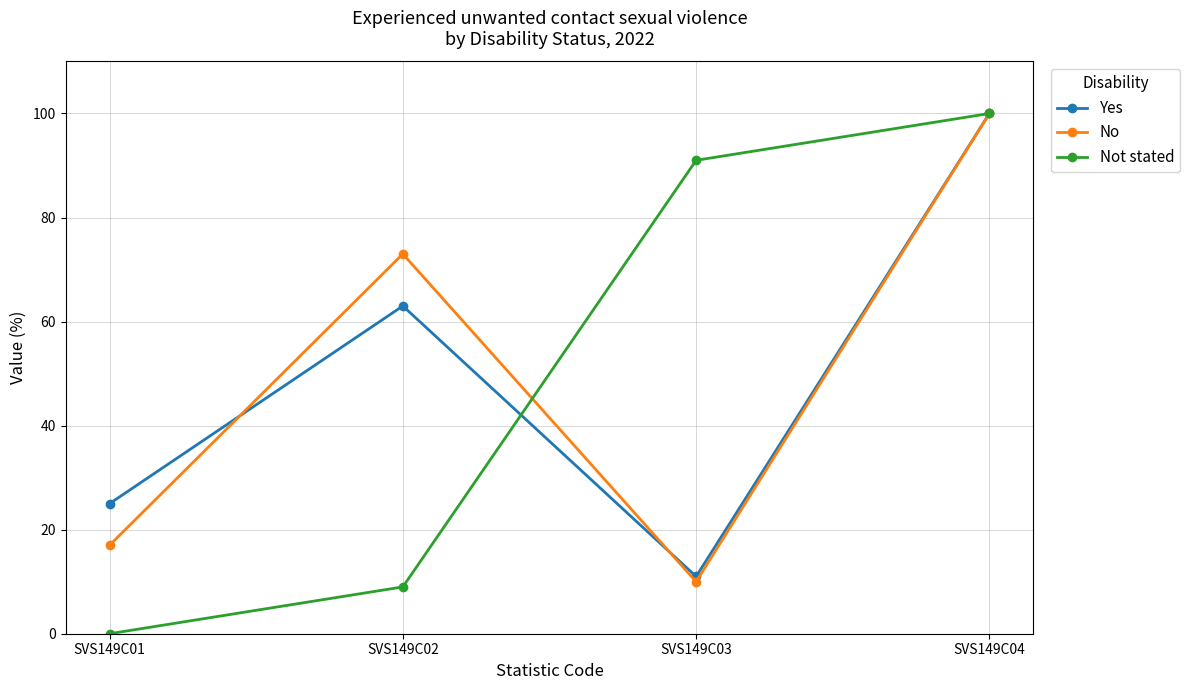

Reading left to right, what are all the values shown in this chart?

Yes: 25	63	11	100
No: 17	73	10	100
Not stated: 0	9	91	100